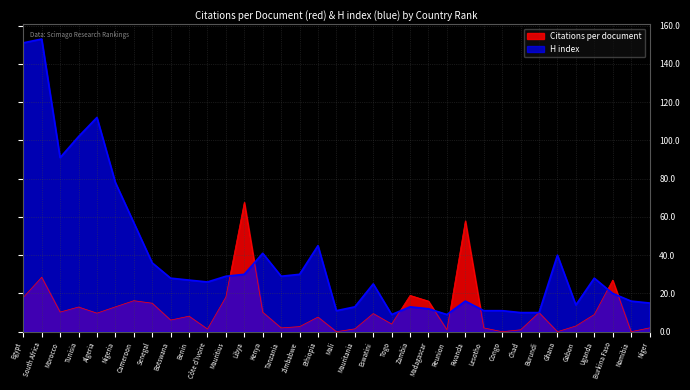

What is the difference between the highest and lowest values at Côte d'Ivoire?

24.6